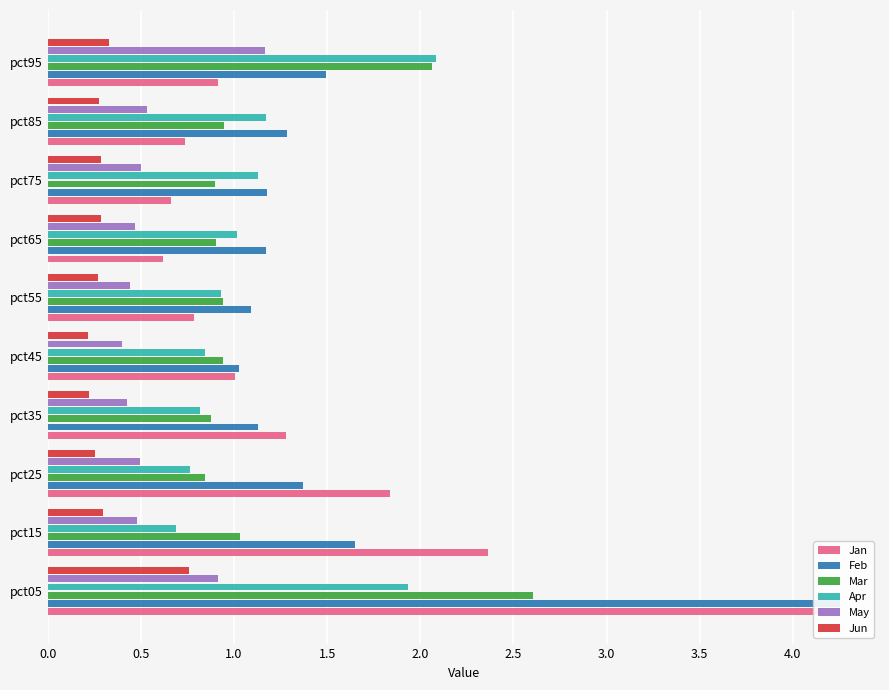

What is the value of the Mar bar at the 9th from the left?

0.9